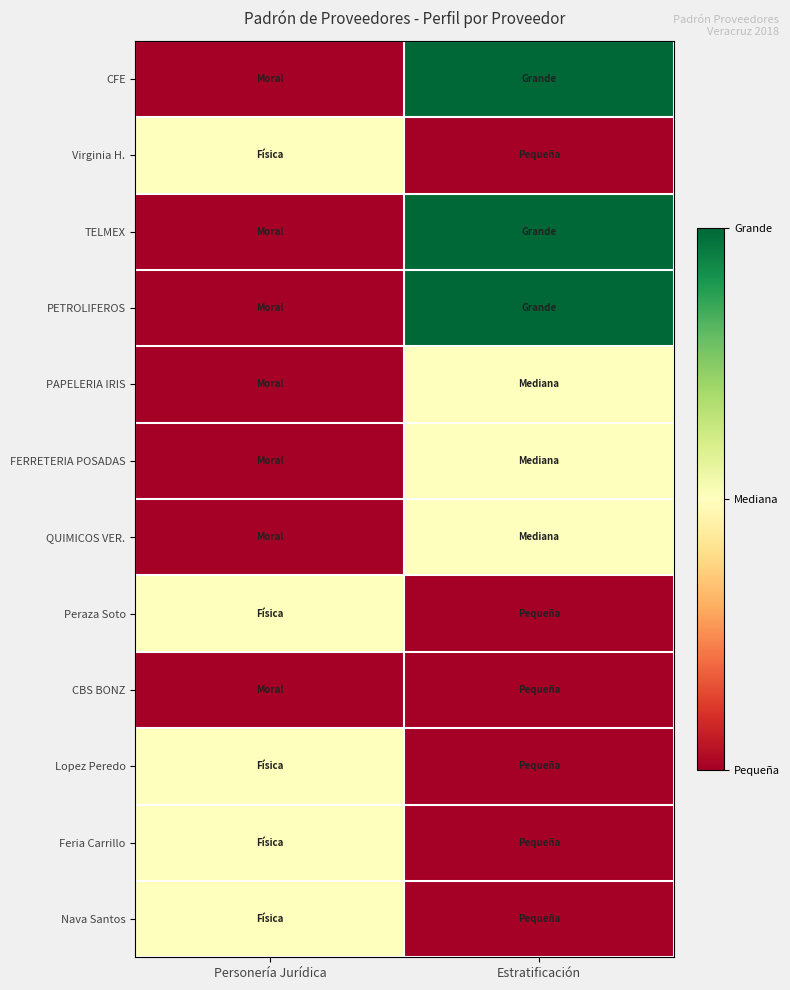

At which category is the sum across all series the highest?

Estratificación